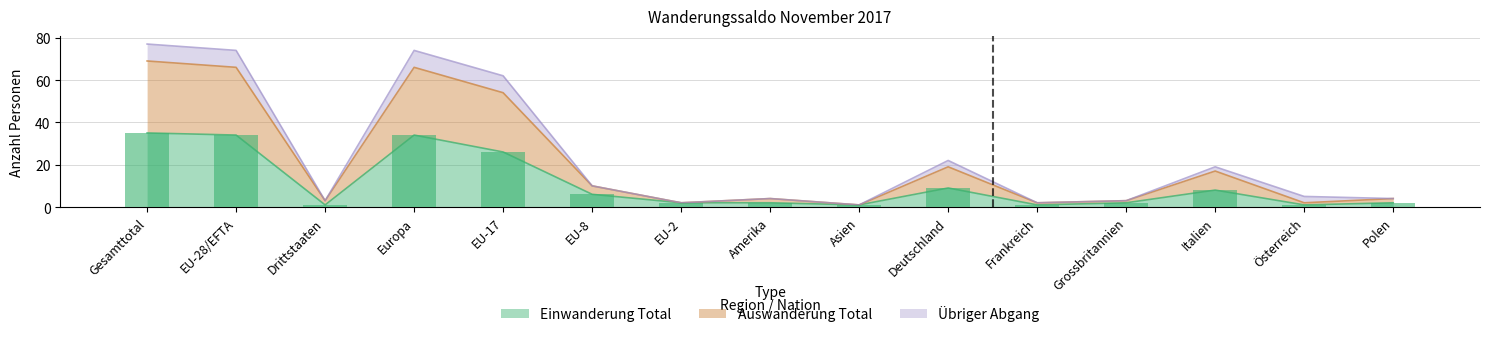

True or false: Einwanderung Total has a value of 9 at Deutschland.

True